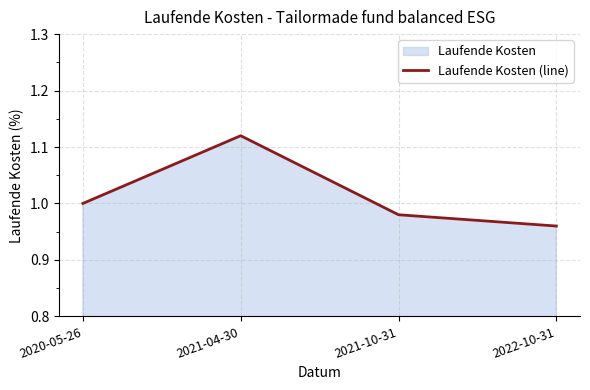

What is the value of the 4th point from the left?

1.0